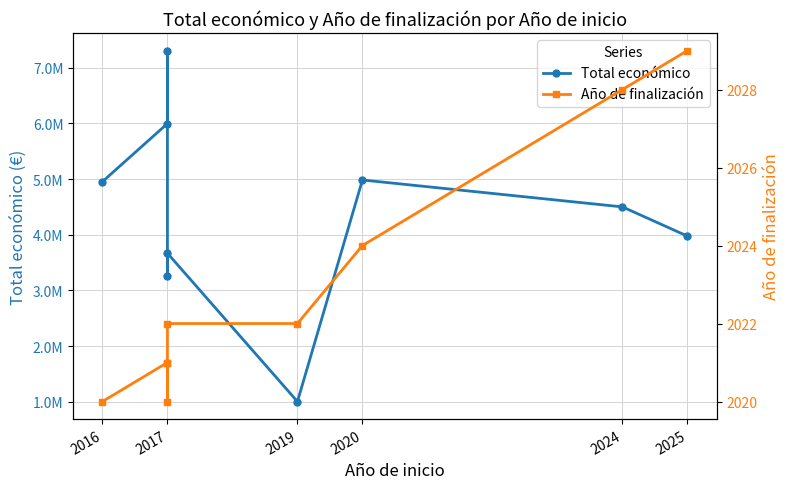

What is the label of the 9th point from the right?

2016